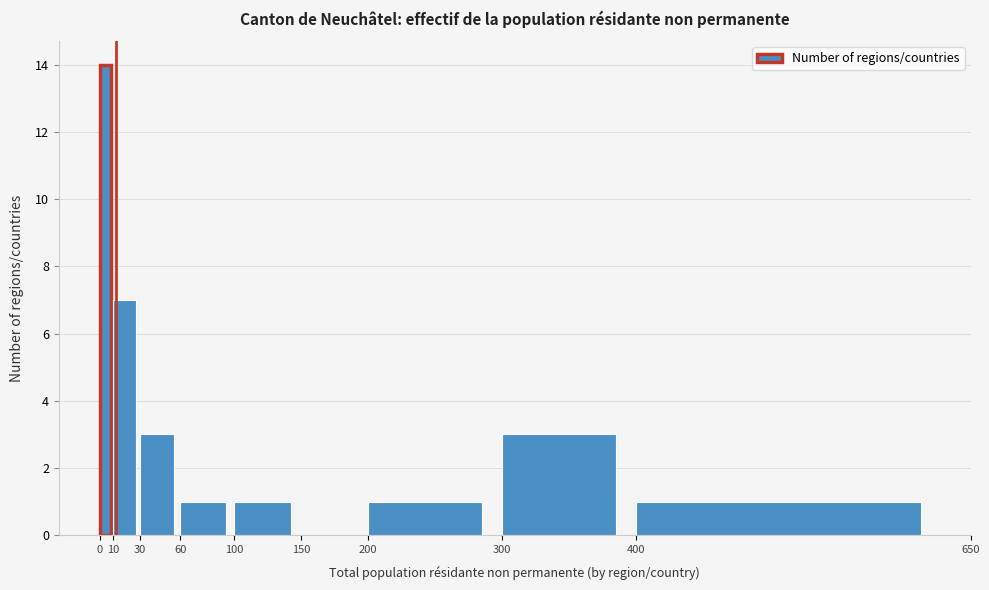

What is the height of the bar covering 10 to 30 on the x-axis? The values are not printed on the chart, so give them approximately, as read against the axis.

7